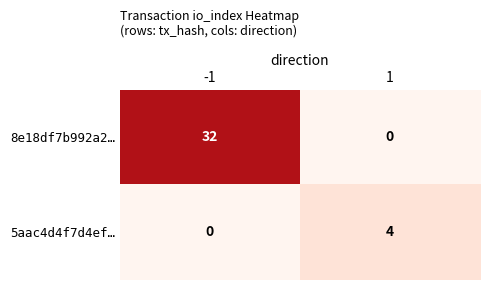

The value of 8e18df7b992a2… at -1 is 20. True or false?

False